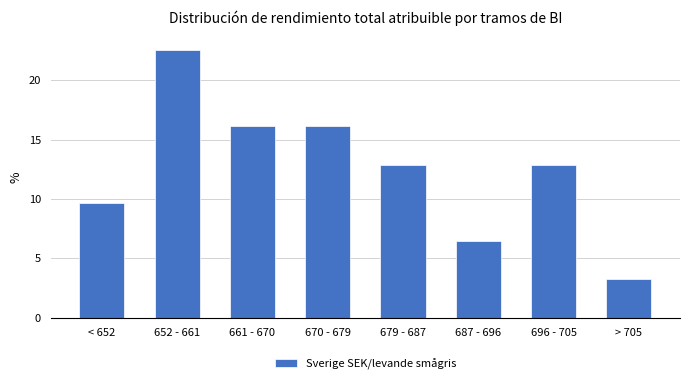

Reading left to right, what are all the values shown in this chart?

< 652=9.7	652 - 661=22.6	661 - 670=16.1	670 - 679=16.1	679 - 687=12.9	687 - 696=6.5	696 - 705=12.9	> 705=3.2